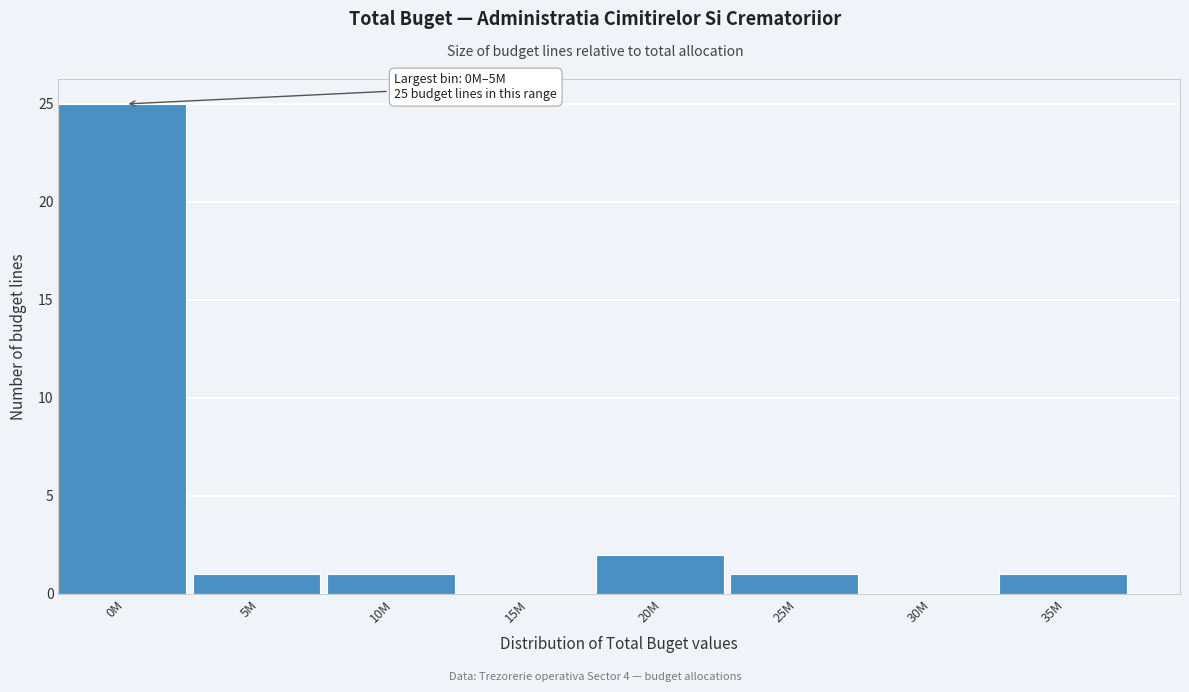

Reading right to left, list all the values displayed in this chart.

35M=1	30M=0	25M=1	20M=2	15M=0	10M=1	5M=1	0M=25